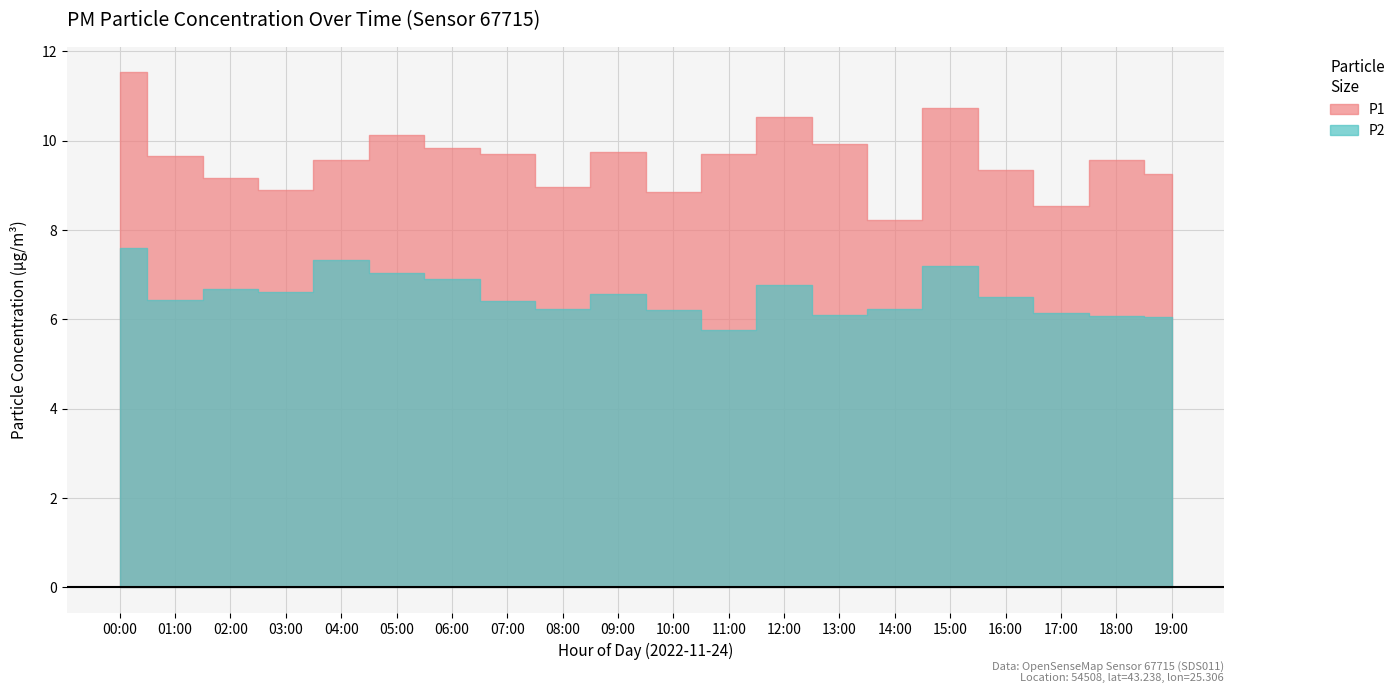

True or false: P1 and P2 cross at least once.

False